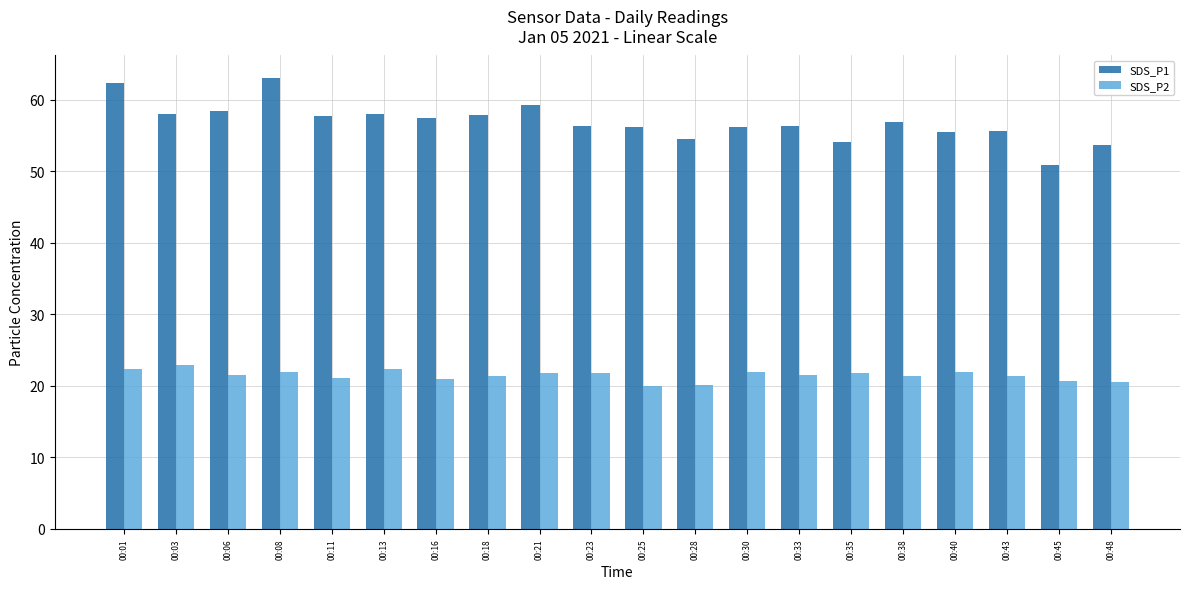

What is the lowest value of the SDS_P1 series?

50.8